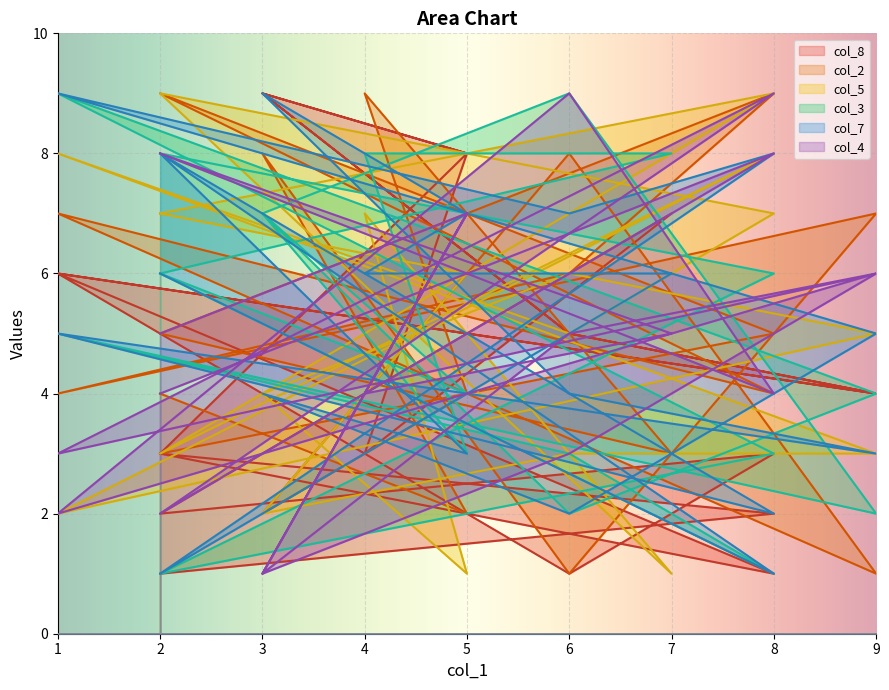

What is the difference between the maximum and second lowest values in the col_8 series?

8